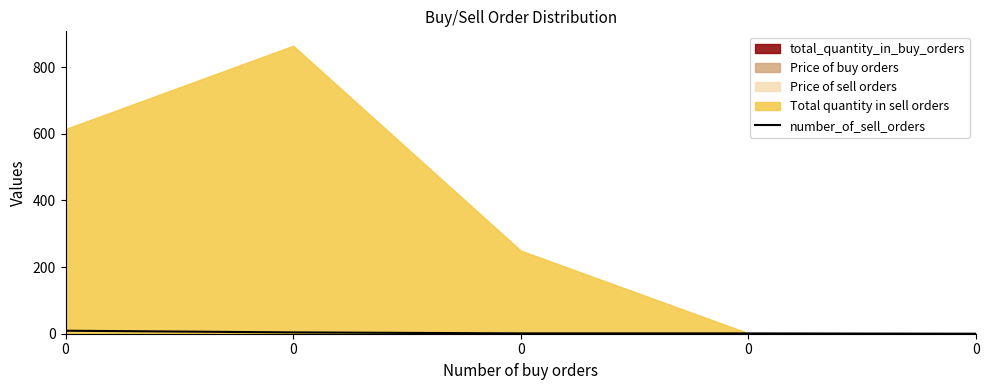

Rank the categories by value from highest to lowest.

0, 0, 0, 0, 0